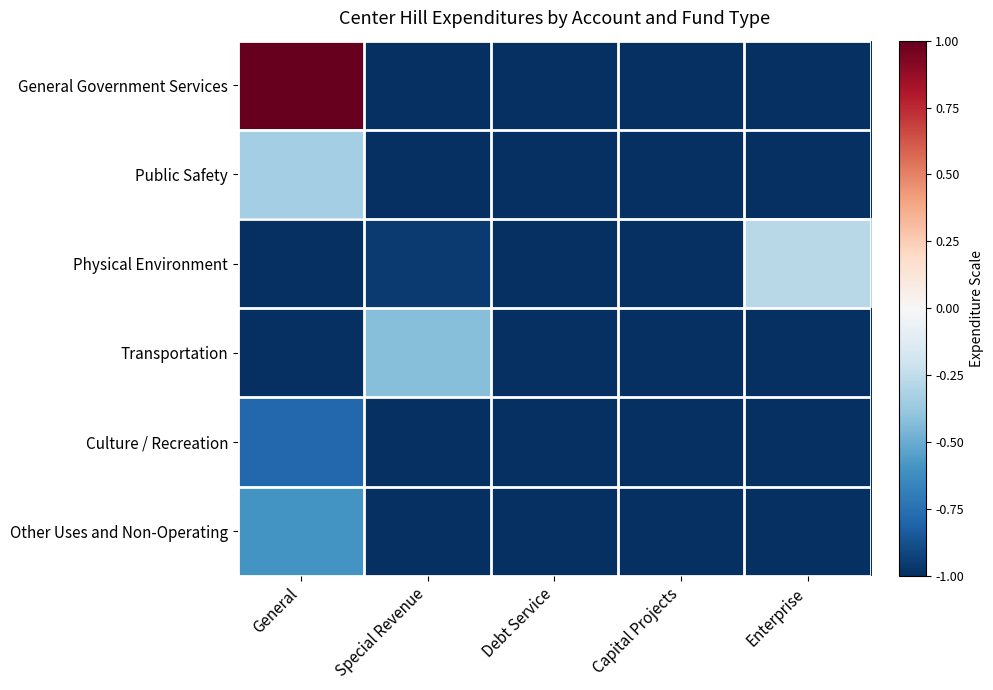

Between Special Revenue and Capital Projects, which is larger?

Special Revenue